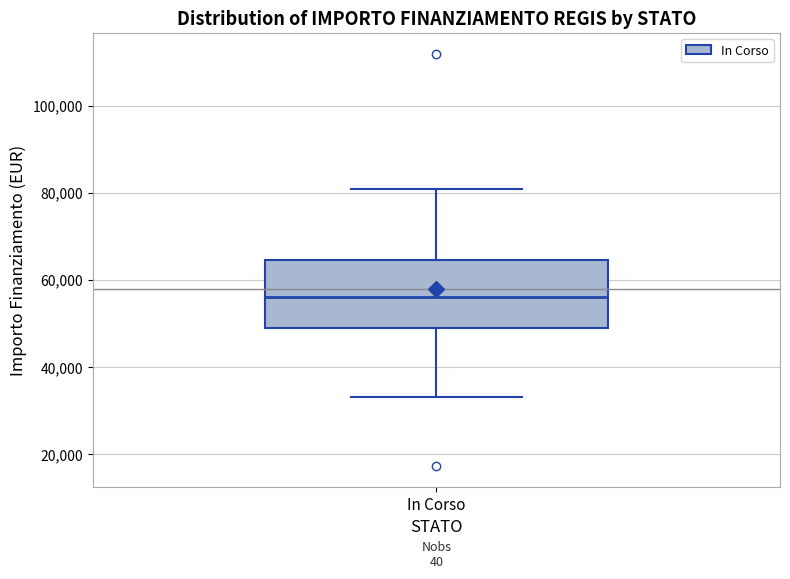

Read this box plot against the y-axis: the position of the median line, the range covered by the box, and the ends of both whiskers. The values are not printed on the chart, so give them approximately, as read against the axis.

median 56000, box 50000 to 64000, whiskers 32000 to 80000